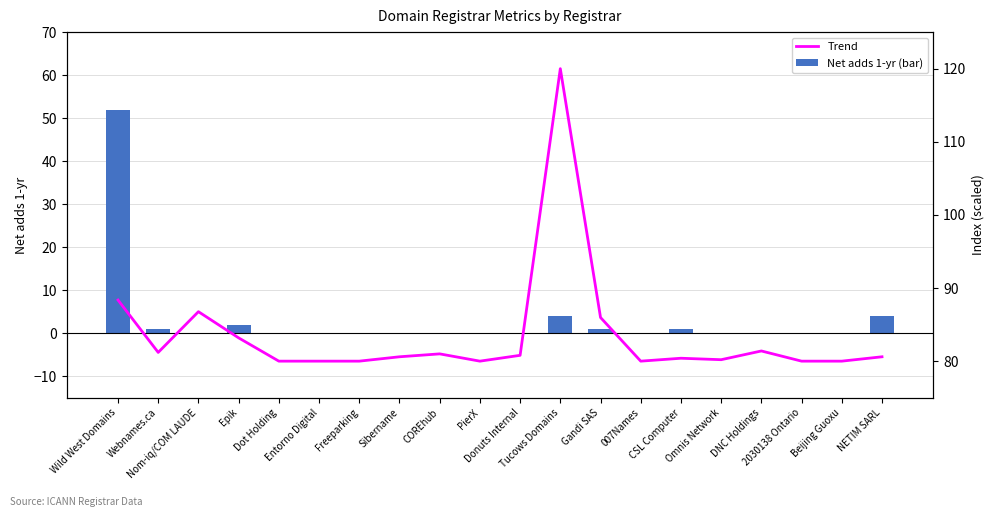

Reading right to left, list all the values displayed in this chart.

Net adds 1-yr (bar): 4.0	0.0	0.0	0.0	0.0	1.0	0.0	1.0	4.0	0.0	0.0	0.0	0.0	0.0	0.0	0.0	2.0	0.0	1.0	52.0
Trend (total-domains): 80.6	80.0	80.0	81.4	80.2	80.4	80.0	86.0	120.0	80.8	80.0	81.0	80.6	80.0	80.0	80.0	83.2	86.8	81.2	88.4